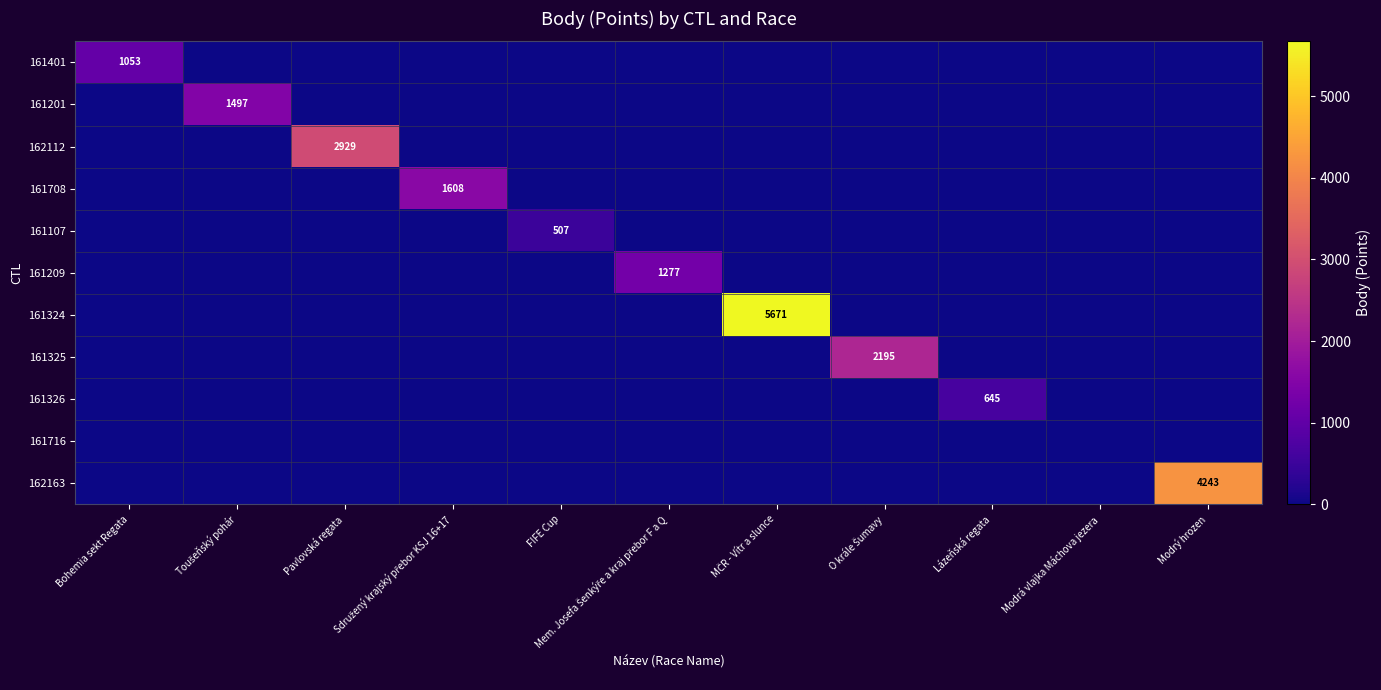

What is the spread (max minus min) of values at Mem. Josefa Šenkýře a kraj přebor F a Q?

1277